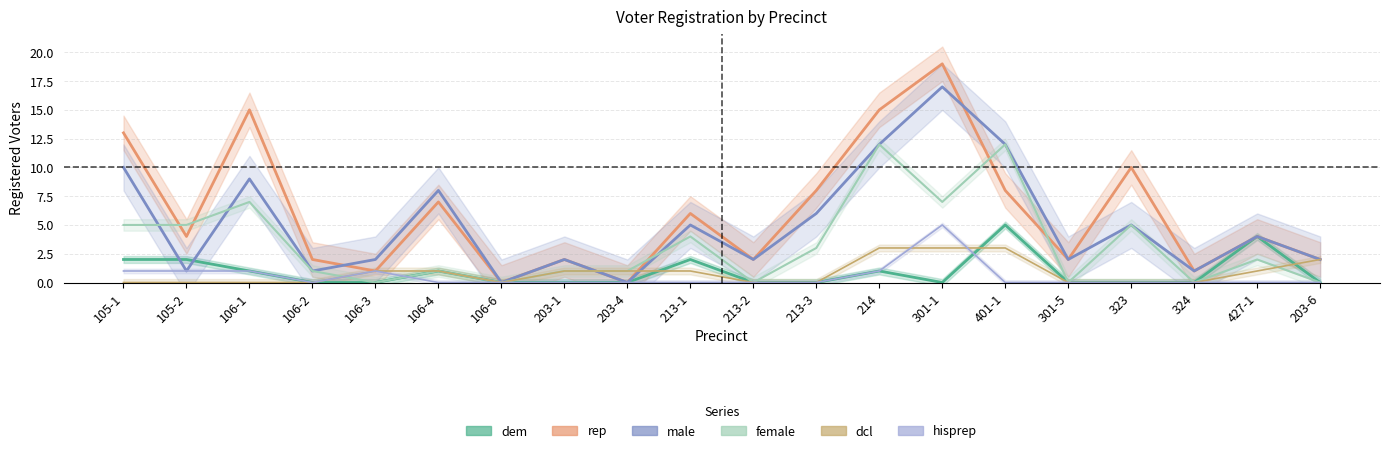

True or false: dem has a value of 0 at 301-1.

True